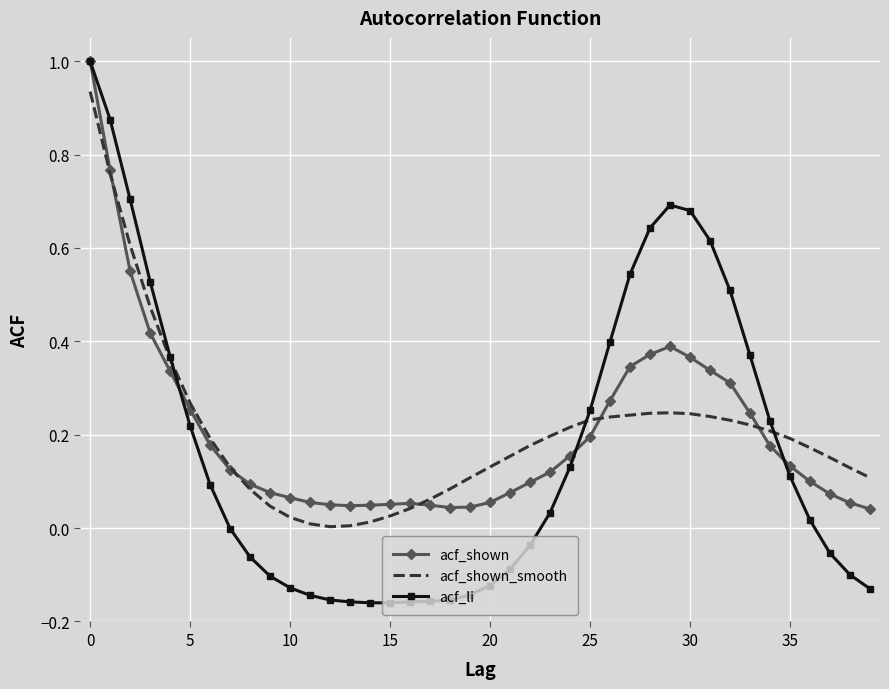

Which series has the largest range (max minus min)?

acf_li